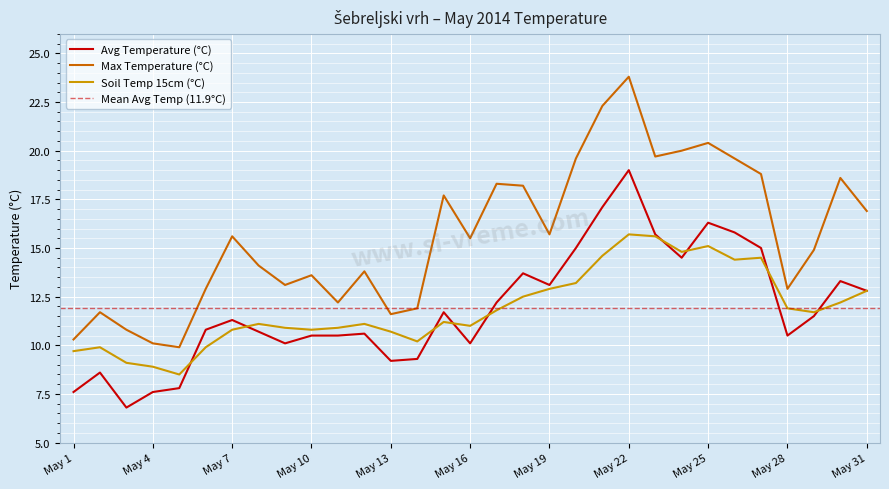

At how many categories does at least one series exceed 11?

27